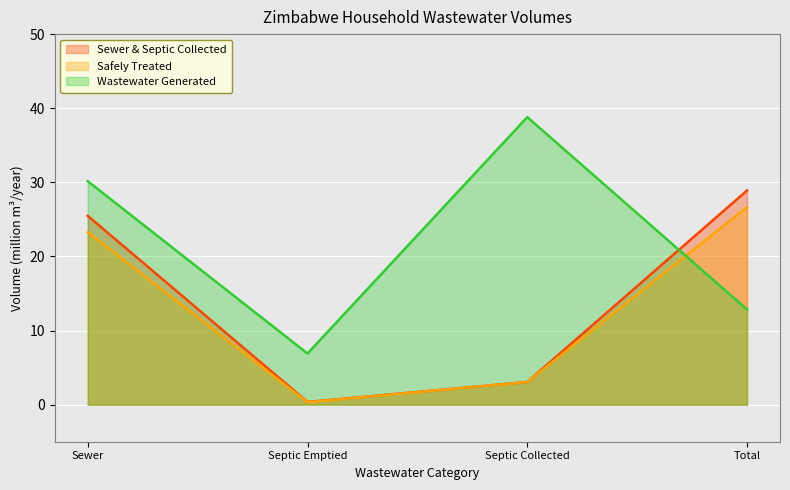

True or false: Safely Treated has more than 1 interior local peaks.

False